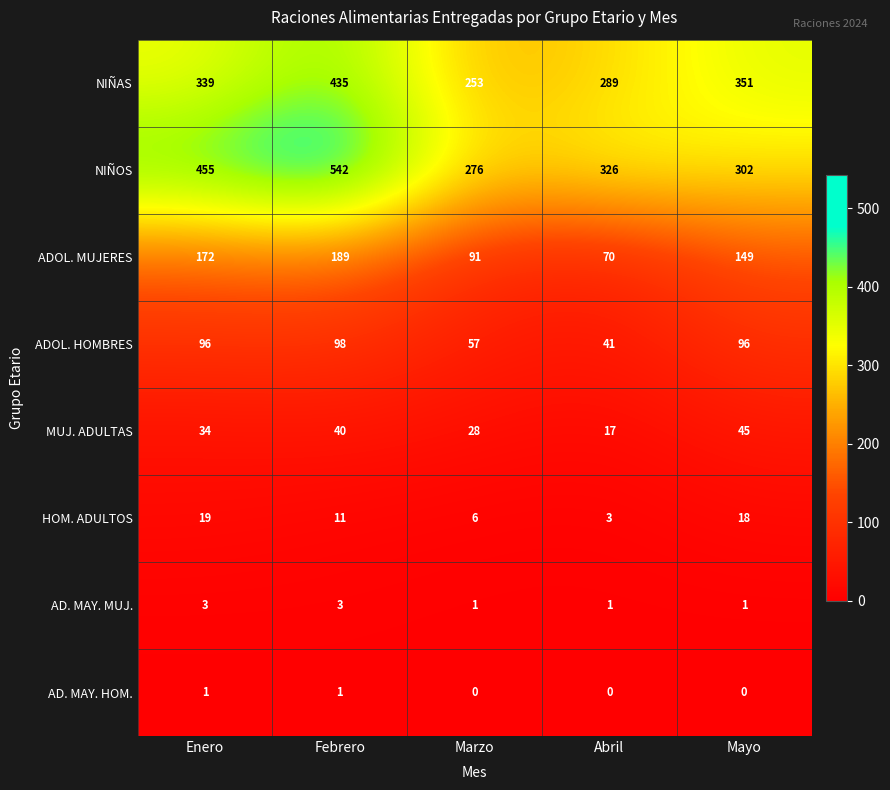

At which category does the chart reach its peak across all series?

Febrero